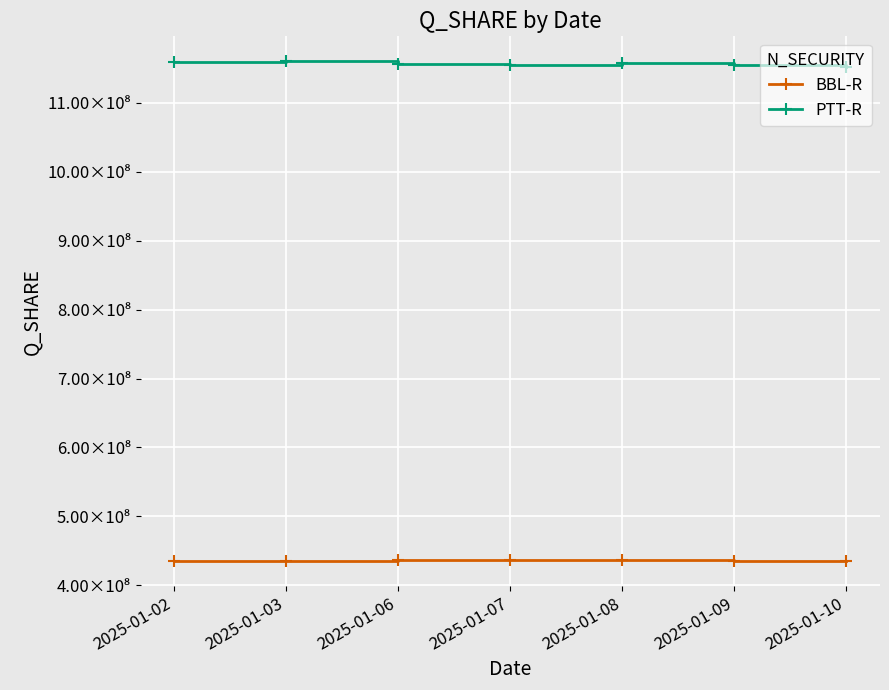

In PTT-R, how many points are higher than both neighbors (excluding endpoints)?

2